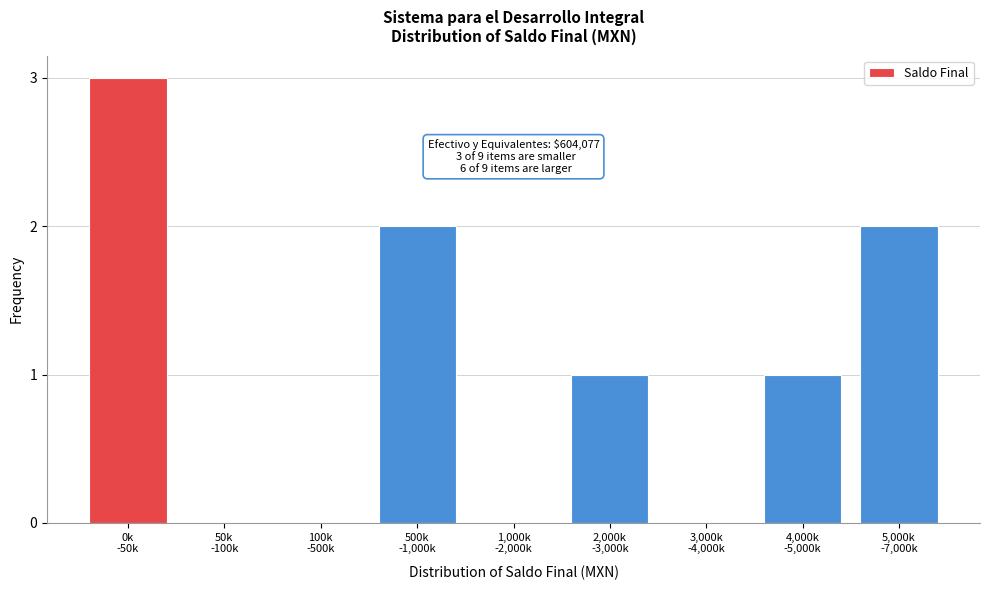

What is the greatest value displayed?

3